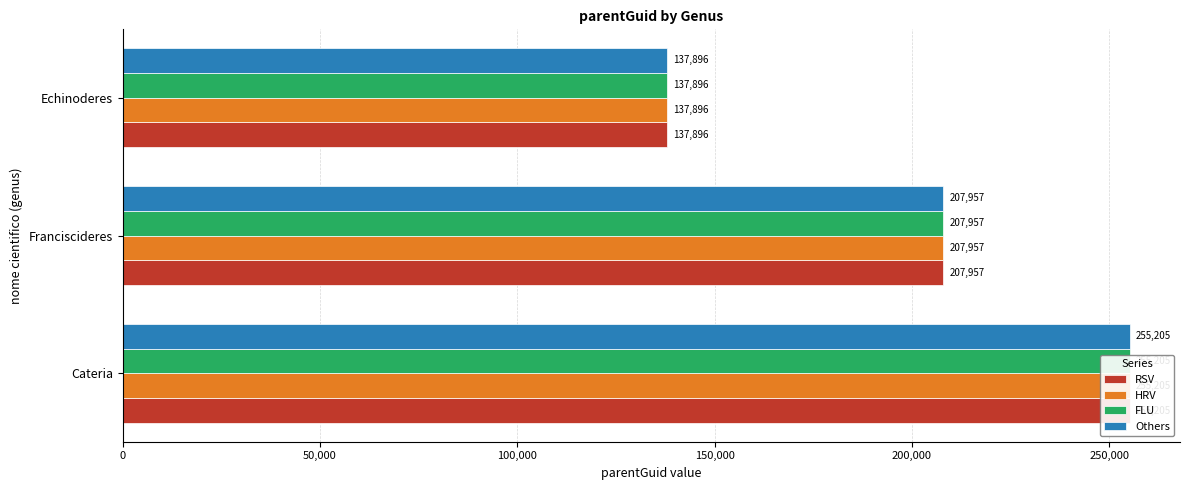

How many data points does each series have?

3